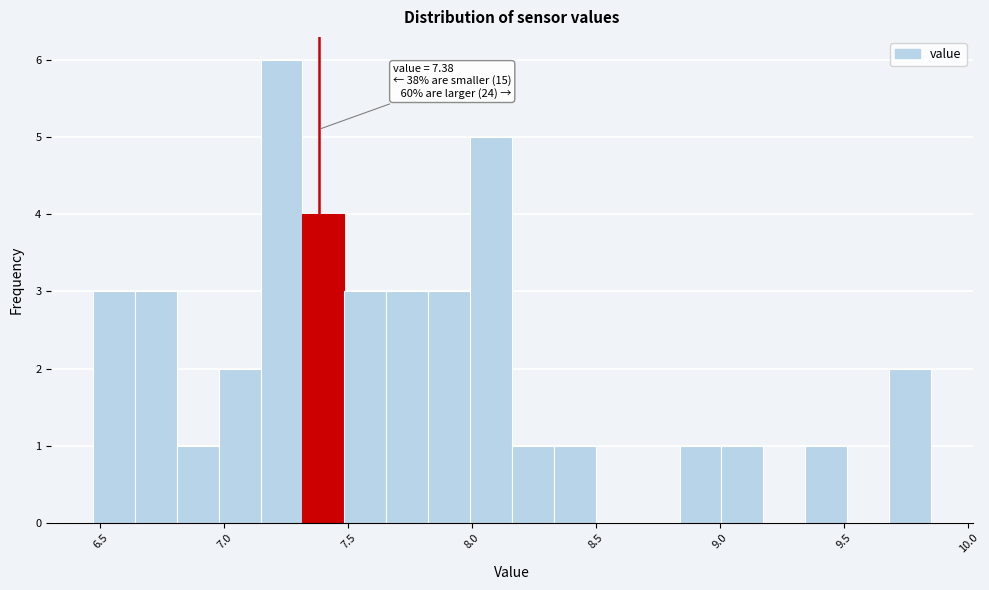

Around what value on the x-axis is the tallest bar? Give the approximate position of its centre, as read against the axis.

7.25